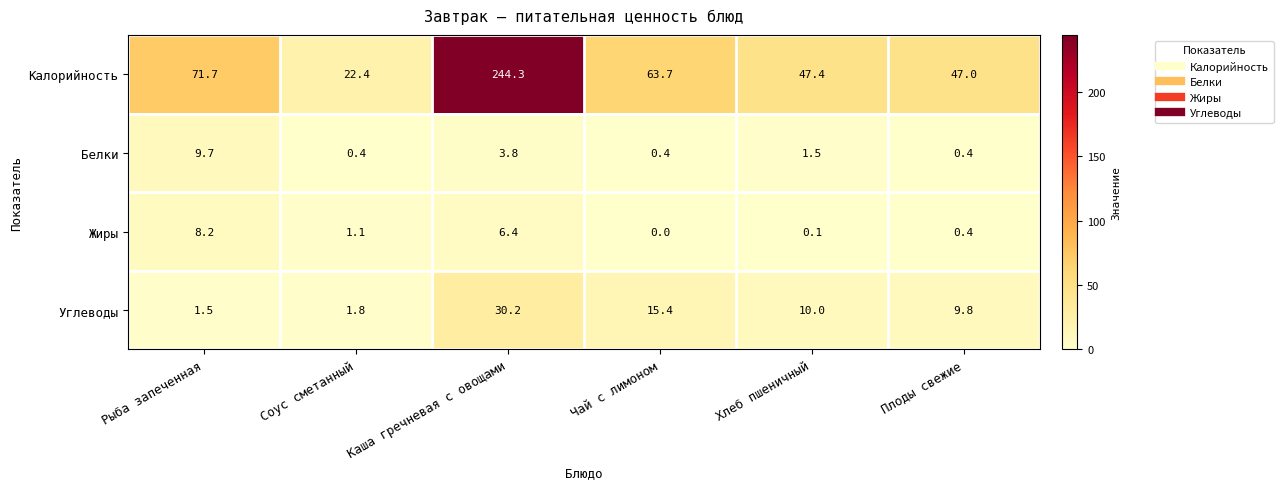

Which category has the highest value across all series?

Каша гречневая с овощами